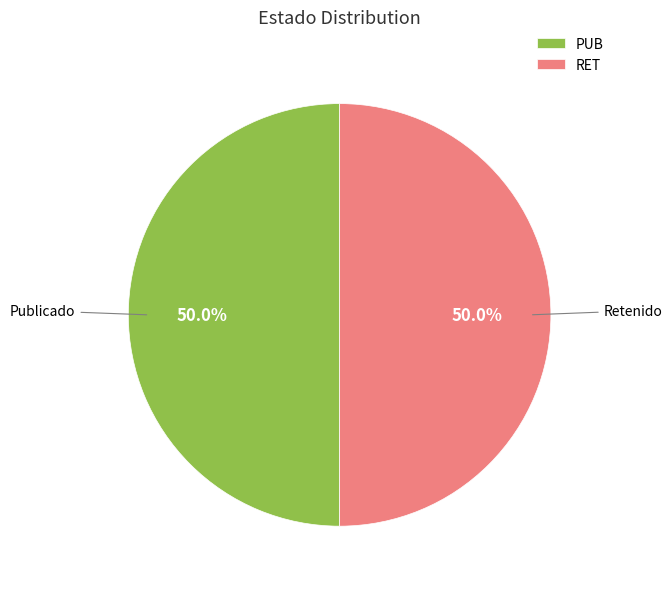

To the nearest percent, what is the average slice percentage?

50%